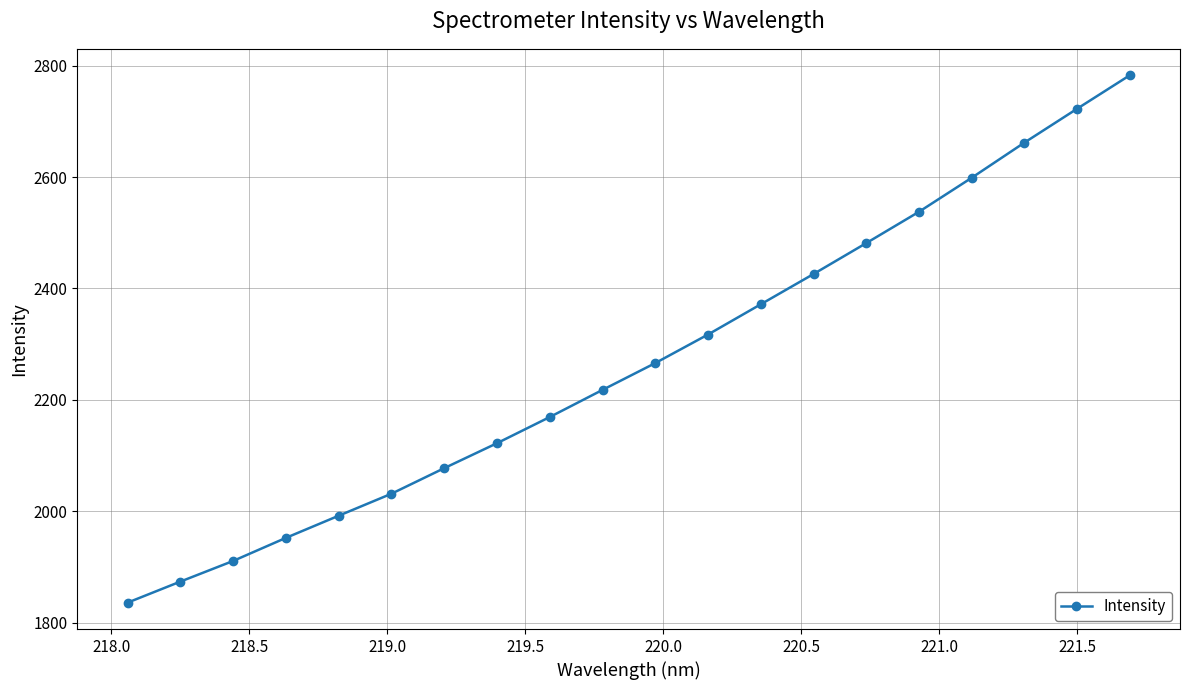

How many values are below 2265?

10